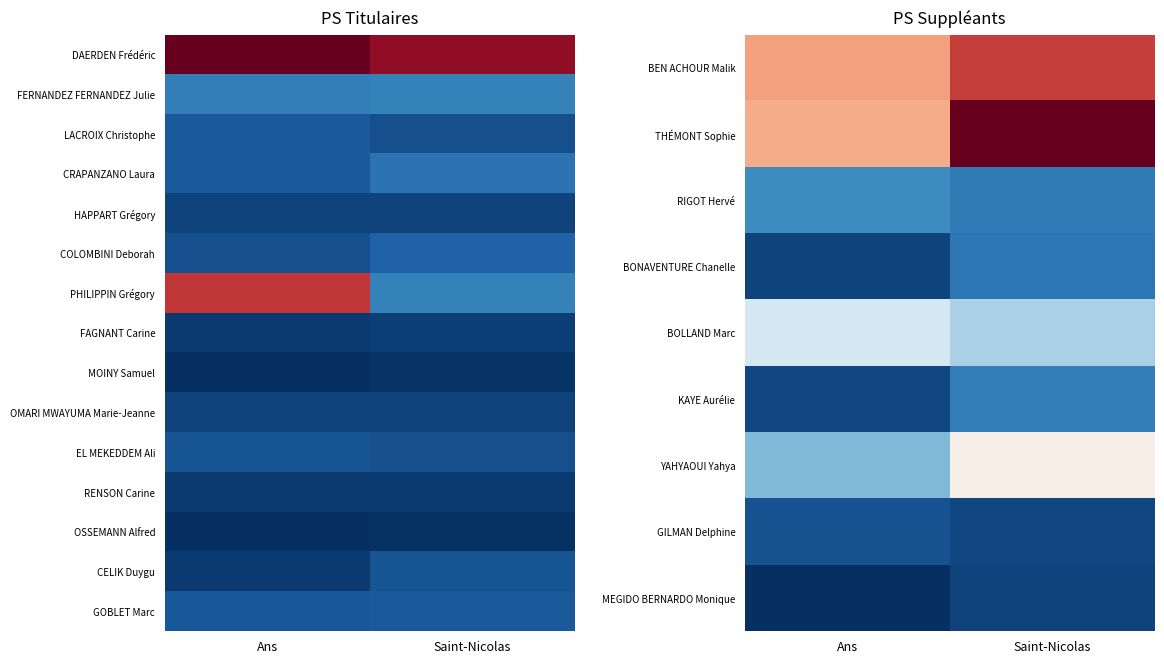

Is it true that YAHYAOUI Yahya equals 0.7 at Saint-Nicolas?

False